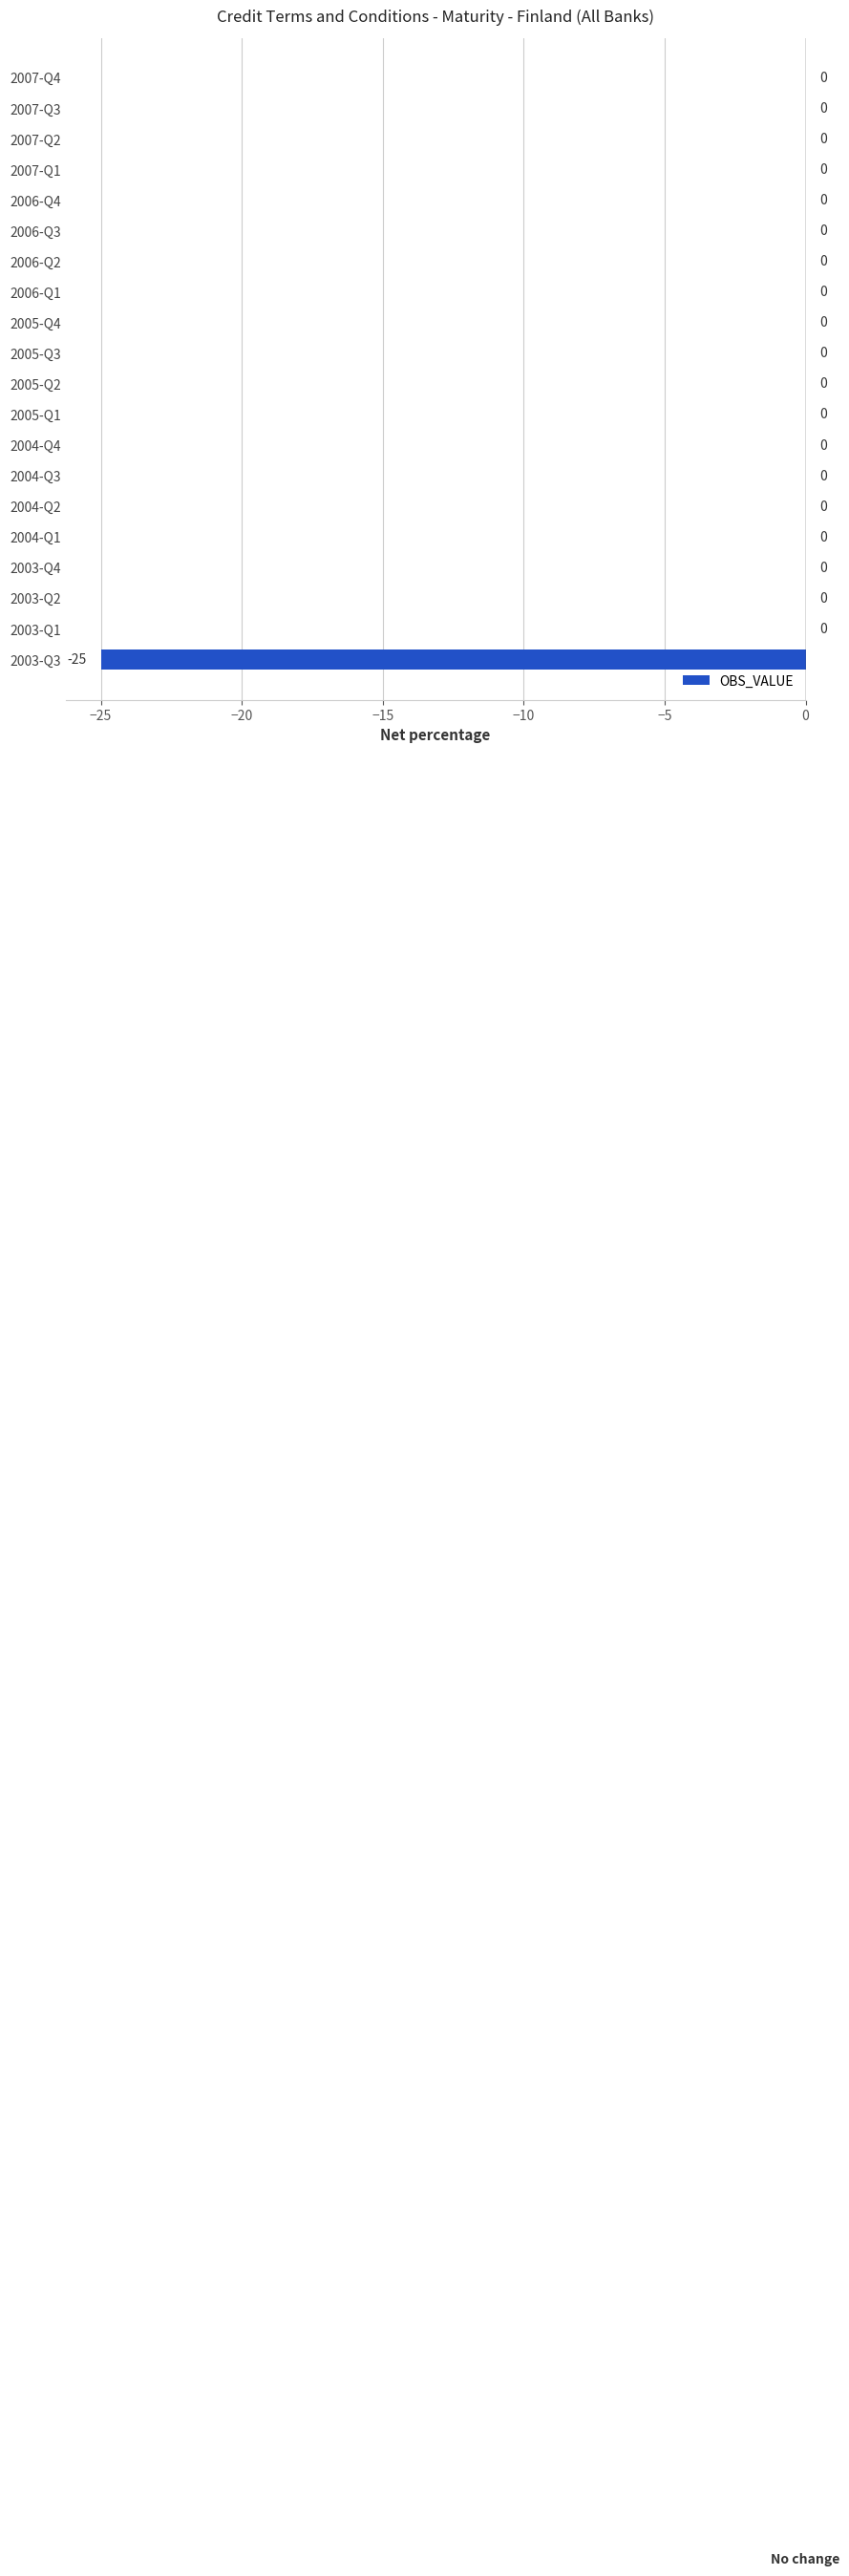

Reading top to bottom, extract all data points from this chart.

2007-Q4=0	2007-Q3=0	2007-Q2=0	2007-Q1=0	2006-Q4=0	2006-Q3=0	2006-Q2=0	2006-Q1=0	2005-Q4=0	2005-Q3=0	2005-Q2=0	2005-Q1=0	2004-Q4=0	2004-Q3=0	2004-Q2=0	2004-Q1=0	2003-Q4=0	2003-Q2=0	2003-Q1=0	2003-Q3=-25